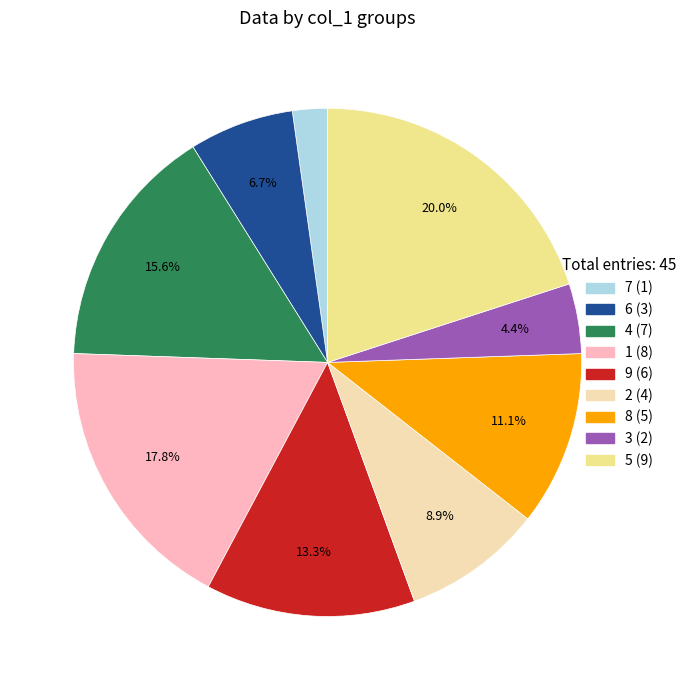

How many slices are in this pie chart?

9